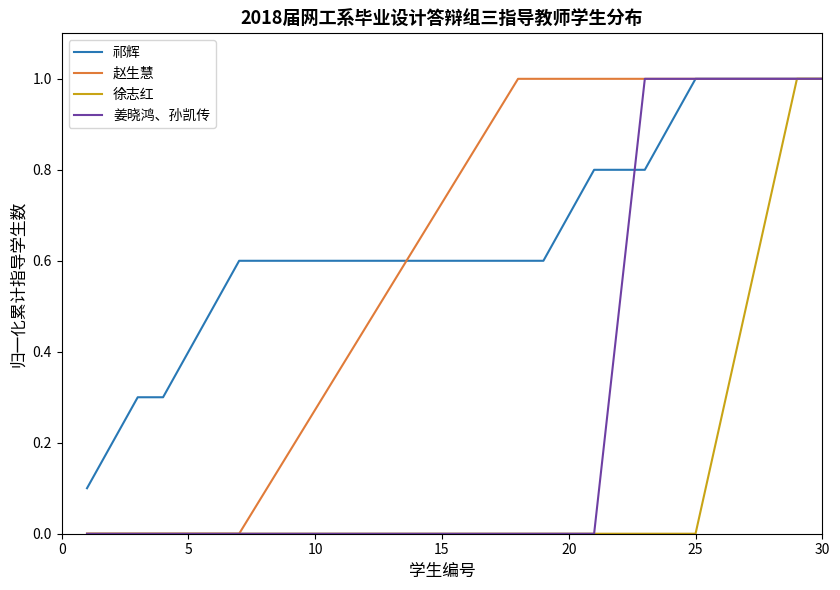

Which series has the largest total across all categories?

祁辉